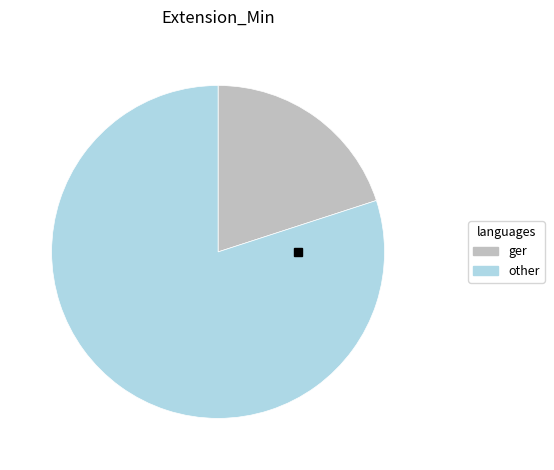

Count the number of slices in the pie.

2